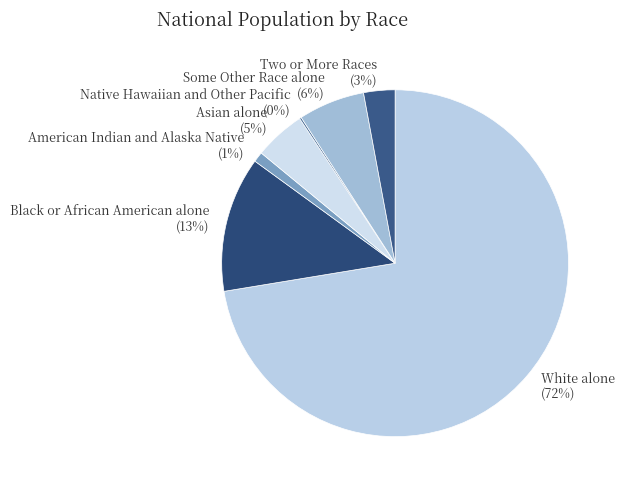

Which slice is the largest?

White alone